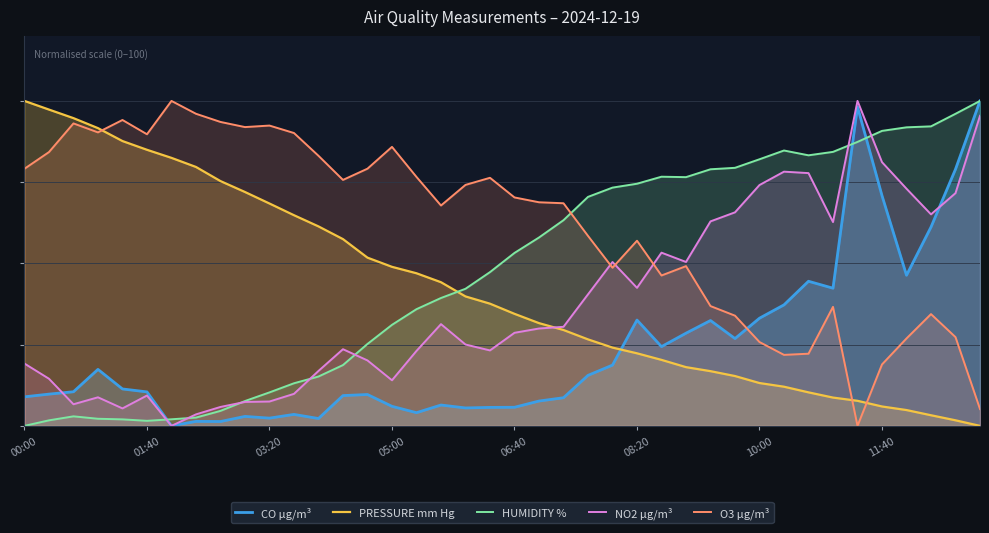

The value of NO2 µg/m³ at 8 is 10.1. True or false?

False